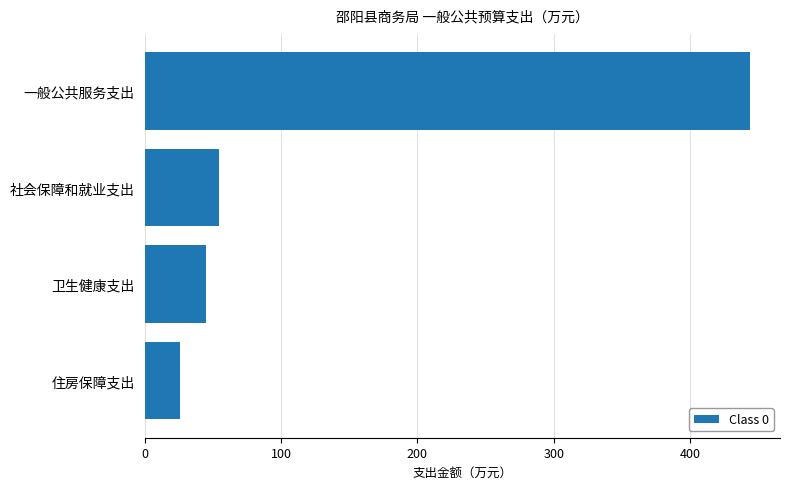

What is the label of the 4th bar from the bottom?

一般公共服务支出